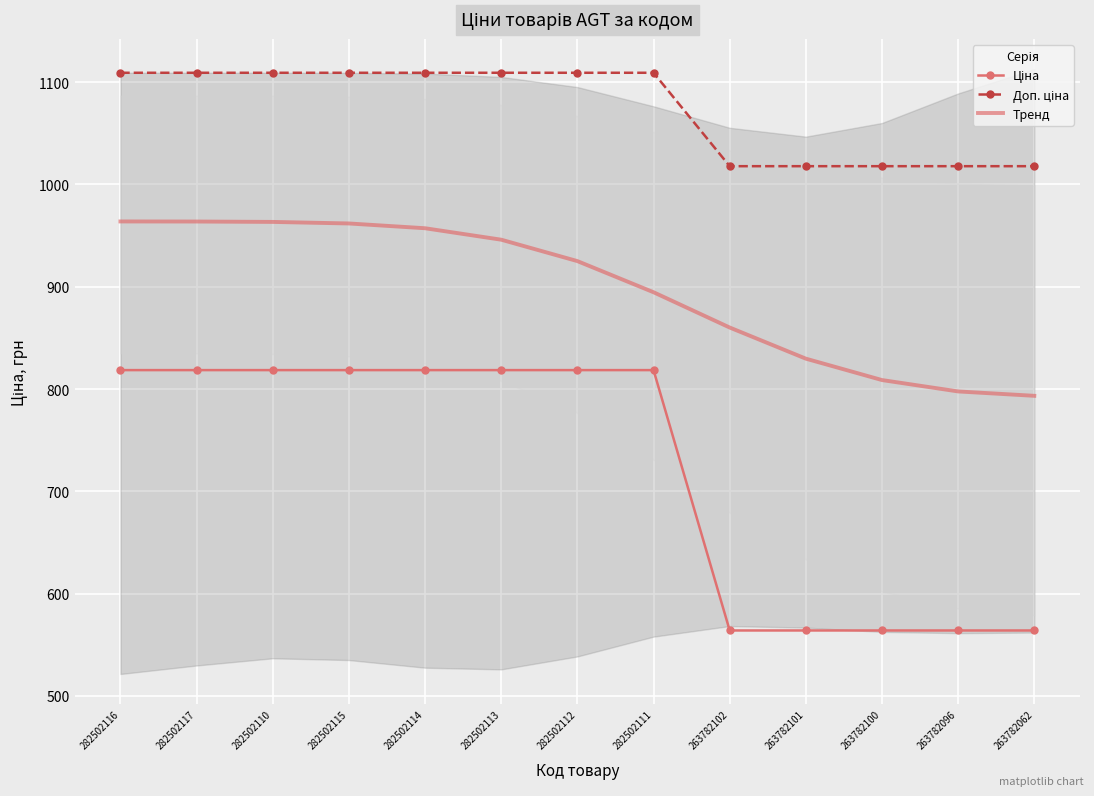

What are all the series names shown in the legend?

Ціна, Доп. ціна, Тренд